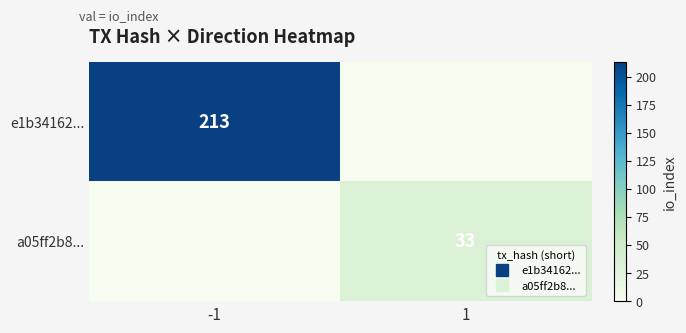

Which series has the largest total across all categories?

e1b34162...